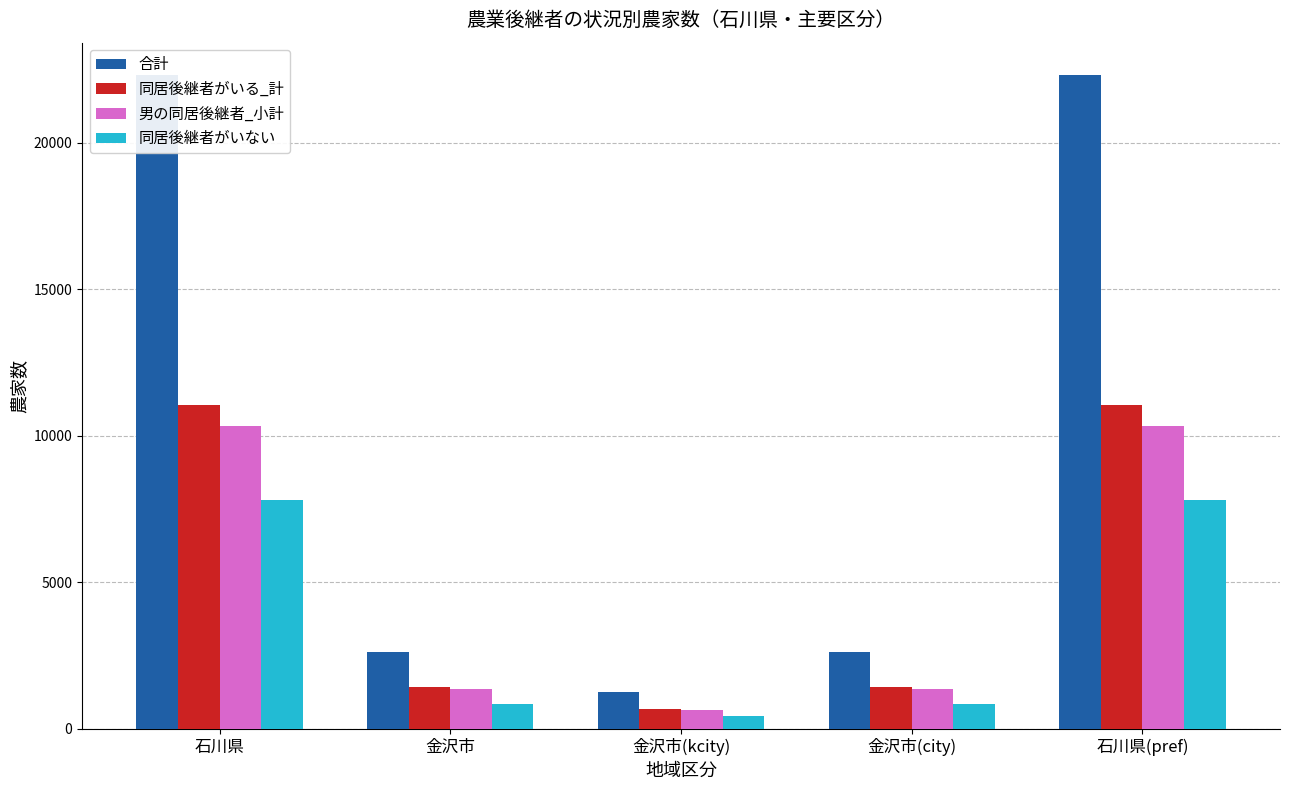

What is the average value of the 同居後継者がいる_計 series?

5136